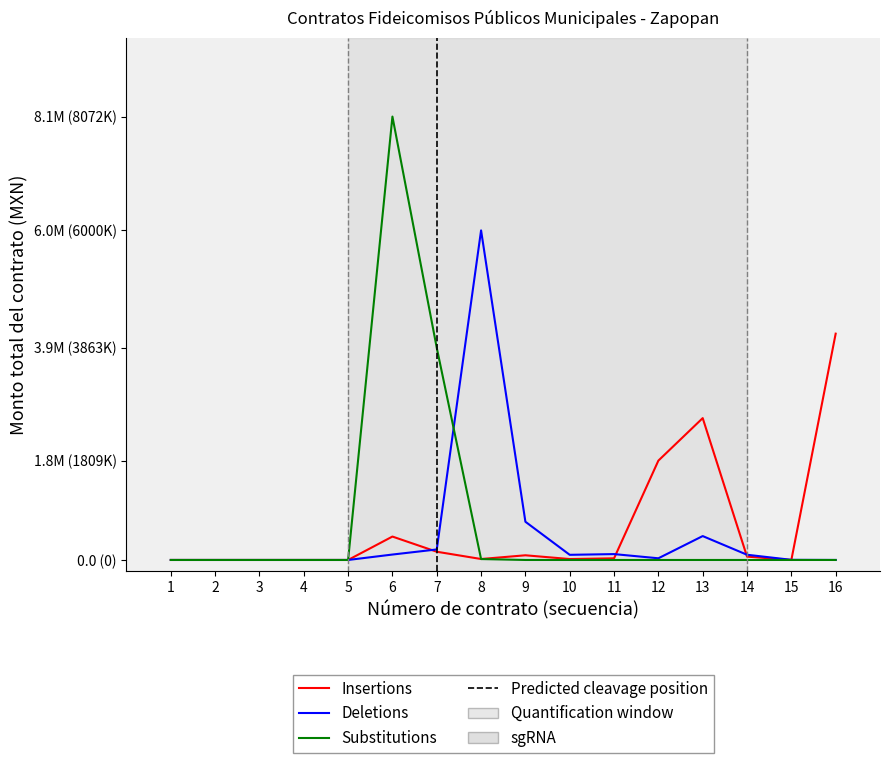

At how many categories does at least one series exceed 6964990?

1